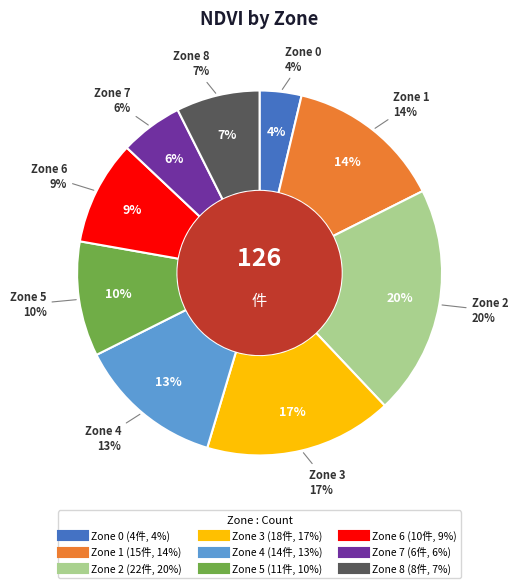

The Zone 7 slice represents 6% of the pie. True or false?

True